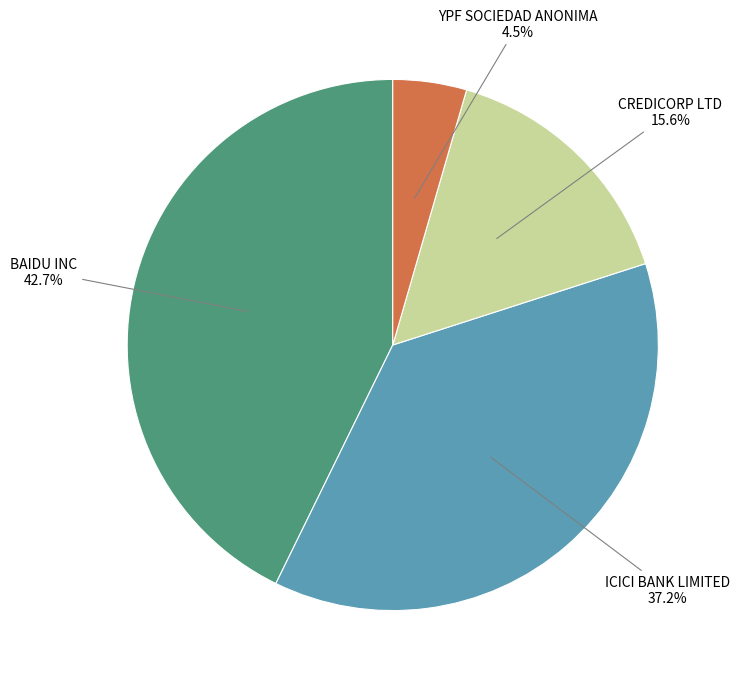

Is there any slice that represents more than half of the pie?

No